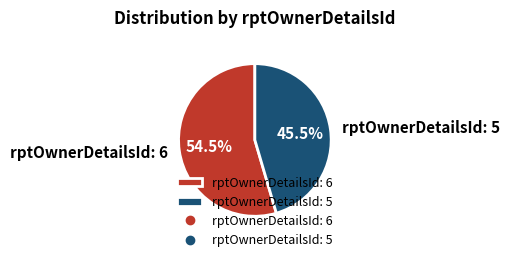

Rank the categories by value from lowest to highest.

rptOwnerDetailsId: 5, rptOwnerDetailsId: 6